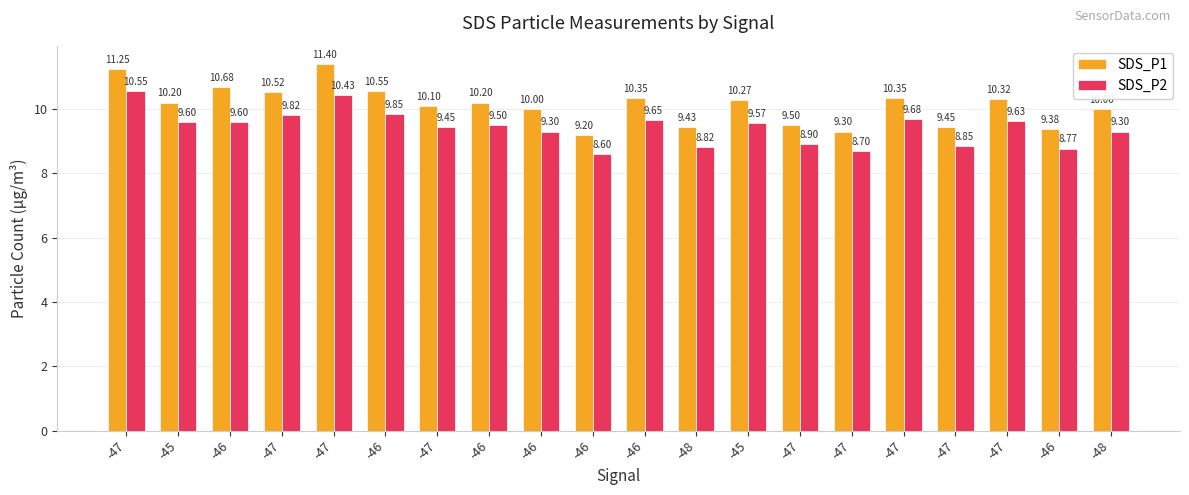

Which has a higher value, -47 or -48?

-47